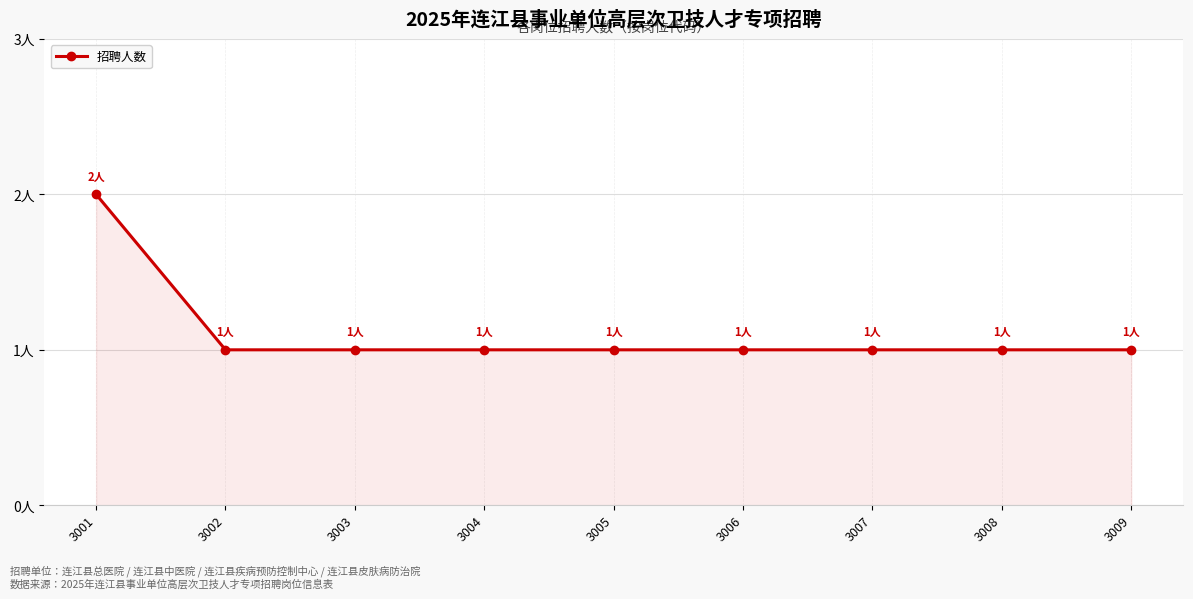

Does the chart display data point markers on the line(s)?

Yes